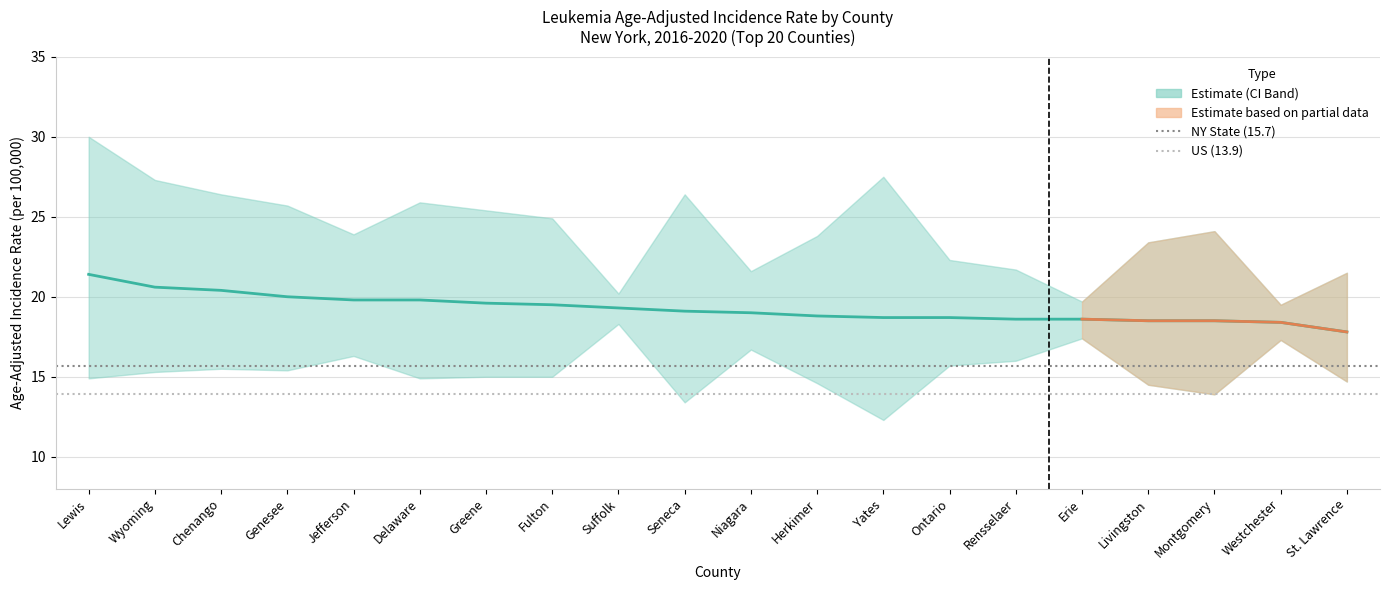

The value of Upper 95% CI at Rensselaer is 31.1. True or false?

False